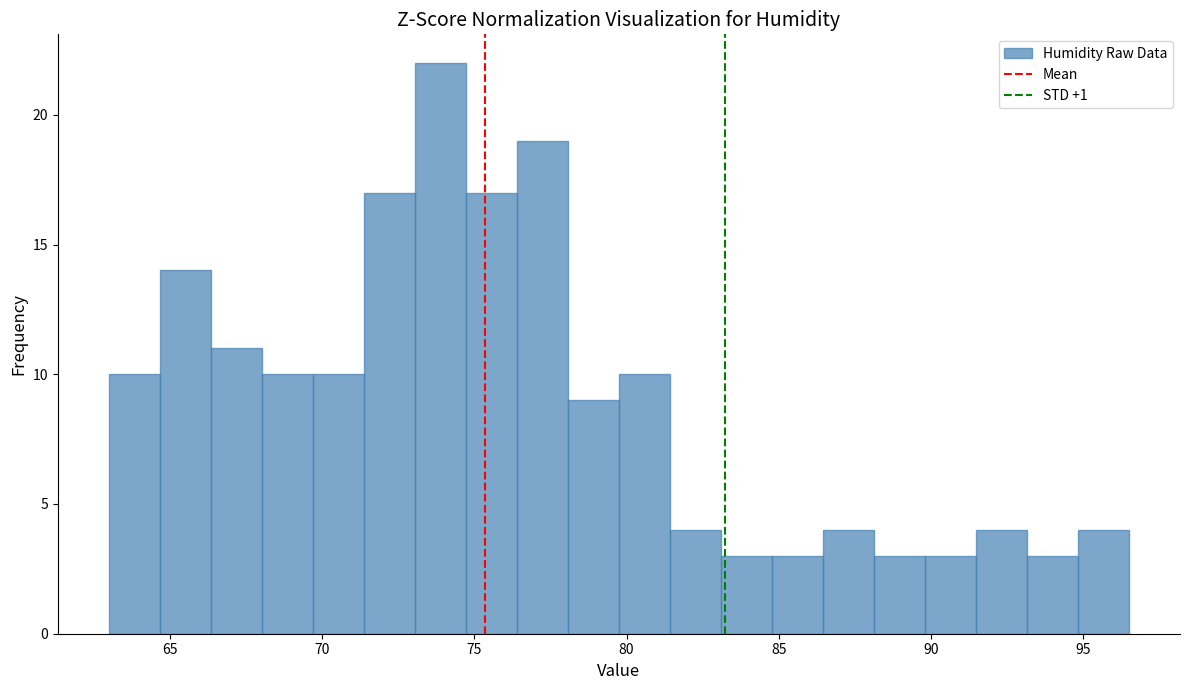

Read against the x-axis, roughly where is the centre of the tallest bar?

74.0